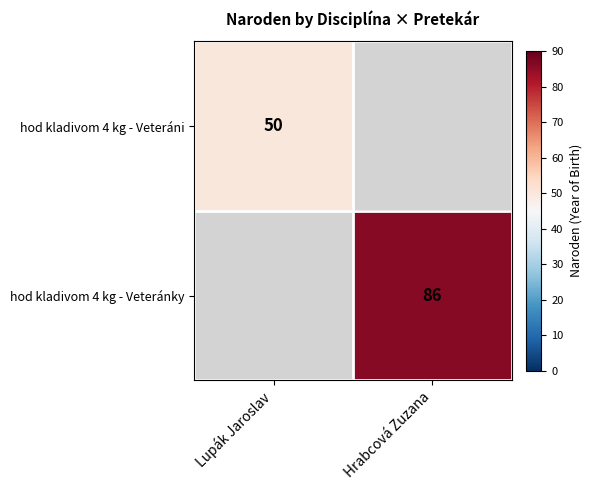

Is the value of hod kladivom 4 kg - Veteráni at Lupák Jaroslav greater than the value of hod kladivom 4 kg - Veteránky at Hrabcová Zuzana?

No